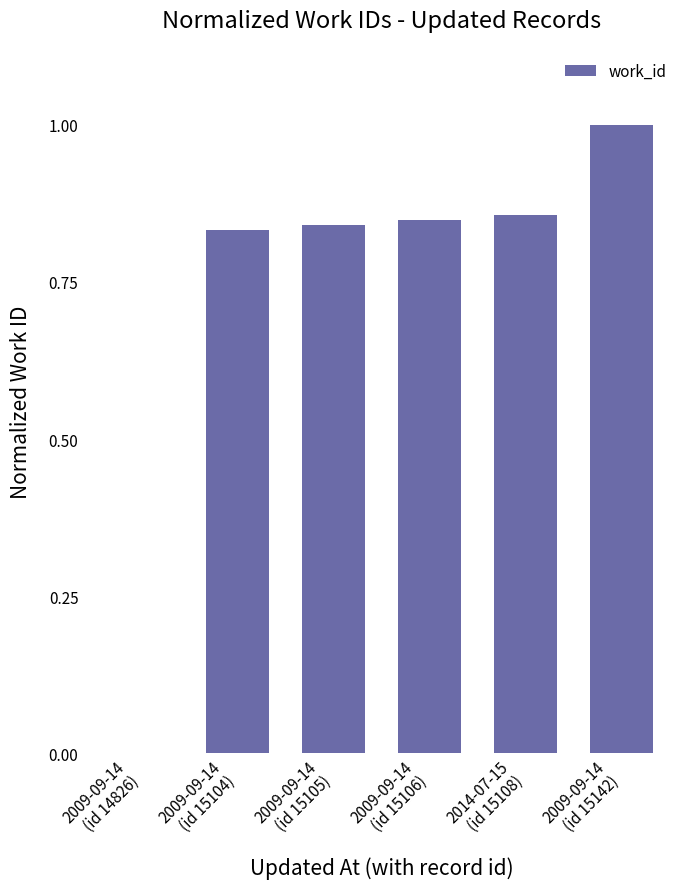

How many values exceed 0?

5